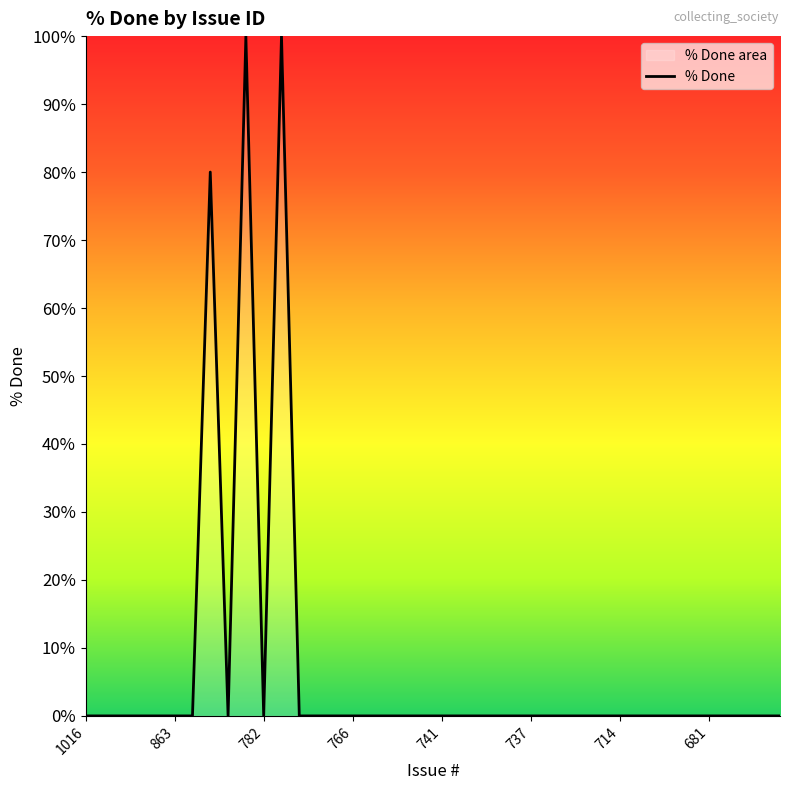

What is the greatest value displayed?

100